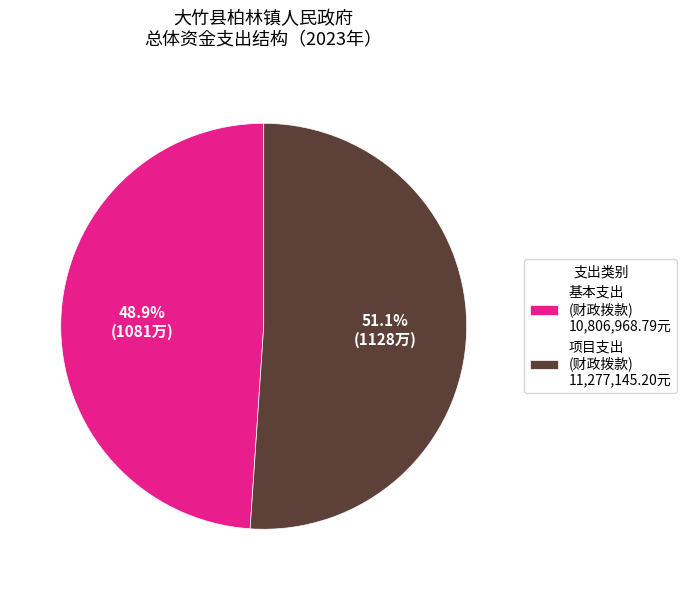

How many slices are in this pie chart?

2